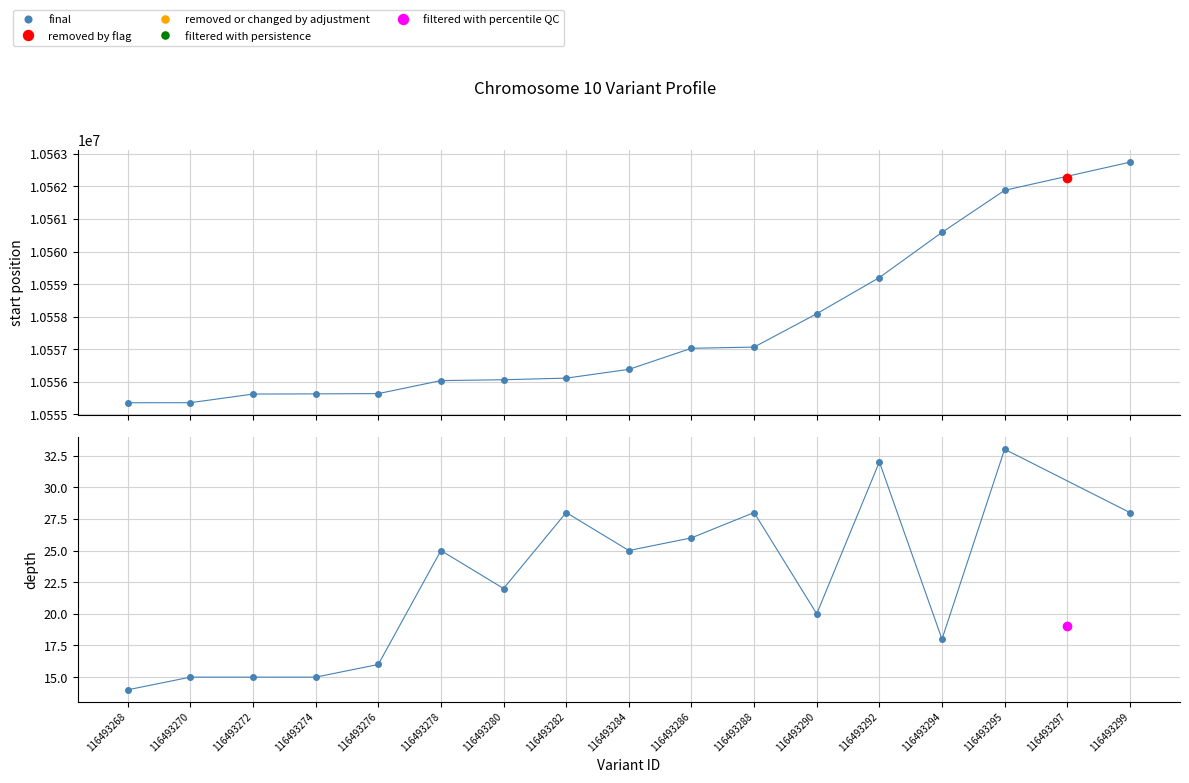

What is the average value?

22